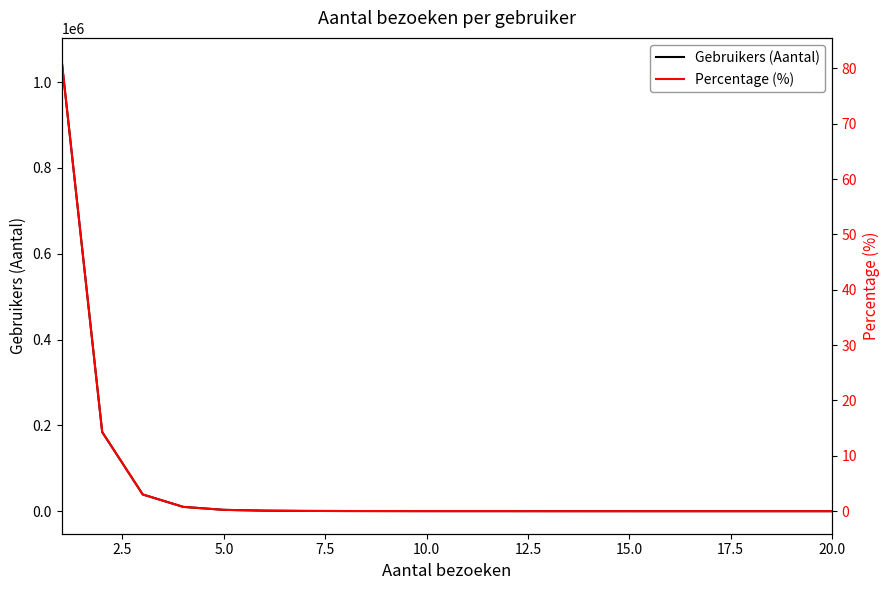

Which series has the largest total across all categories?

Gebruikers (Aantal)